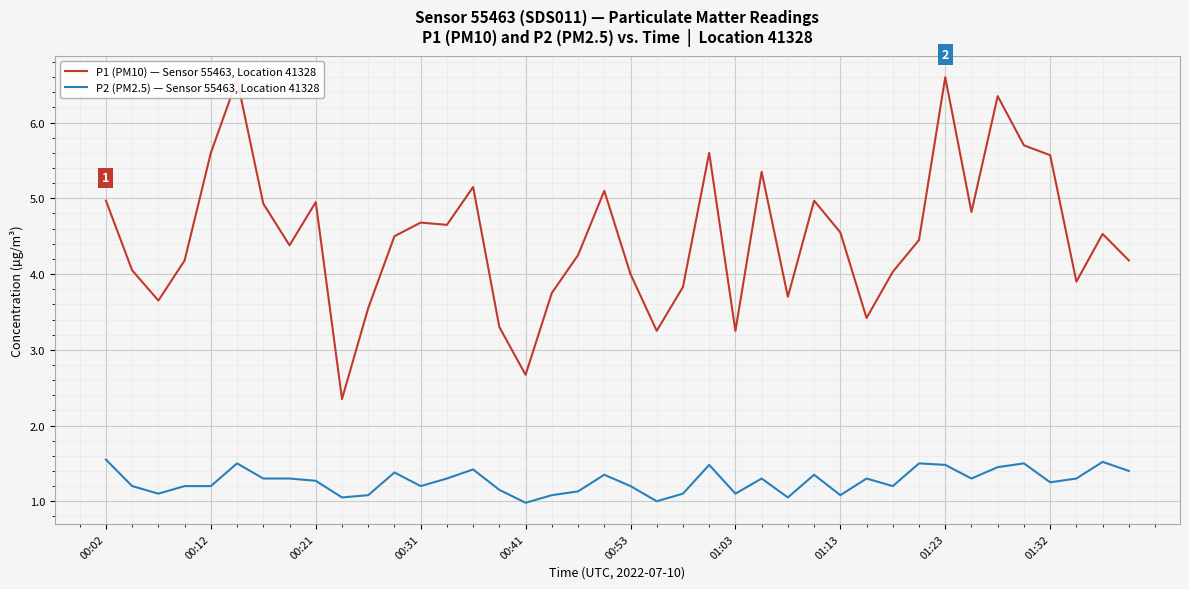

What is the difference between the maximum and minimum values in the P2 (PM2.5) — Sensor 55463, Location 41328 series?

0.6